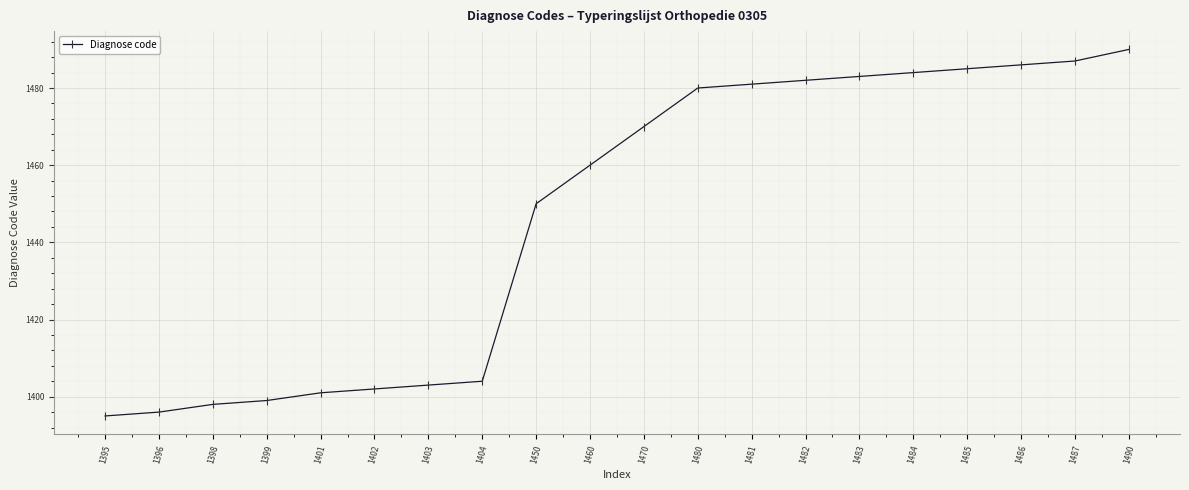

List the labels in order of value, largest first.

1490, 1487, 1486, 1485, 1484, 1483, 1482, 1481, 1480, 1470, 1460, 1450, 1404, 1403, 1402, 1401, 1399, 1398, 1396, 1395